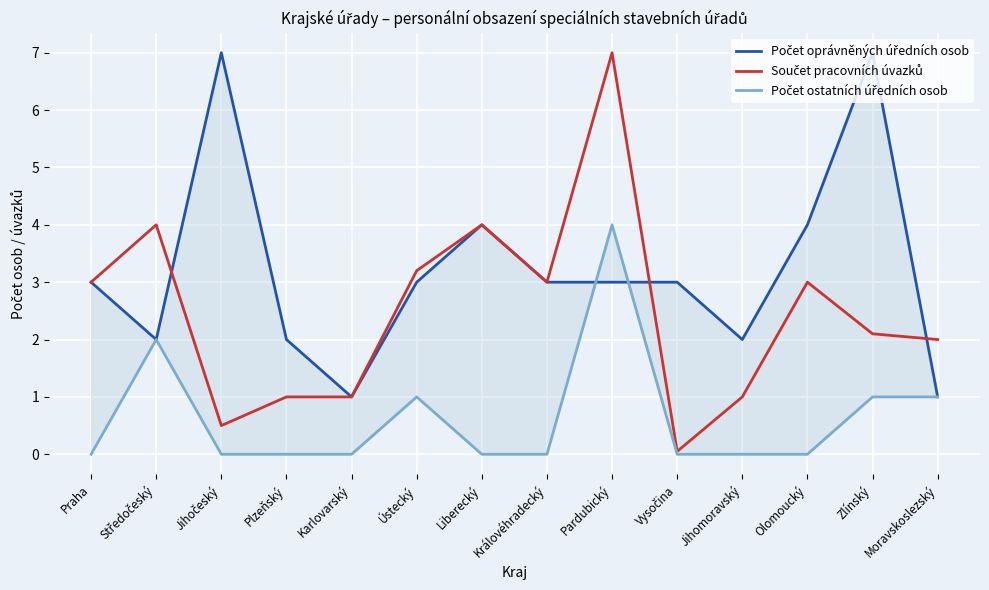

Reading left to right, list all the values displayed in this chart.

Počet oprávněných úředních osob: 3.0	2.0	7.0	2.0	1.0	3.0	4.0	3.0	3.0	3.0	2.0	4.0	7.0	1.0
Součet pracovních úvazků: 3.0	4.0	0.5	1.0	1.0	3.2	4.0	3.0	7.0	0.1	1.0	3.0	2.1	2.0
Počet ostatních úředních osob: 0.0	2.0	0.0	0.0	0.0	1.0	0.0	0.0	4.0	0.0	0.0	0.0	1.0	1.0